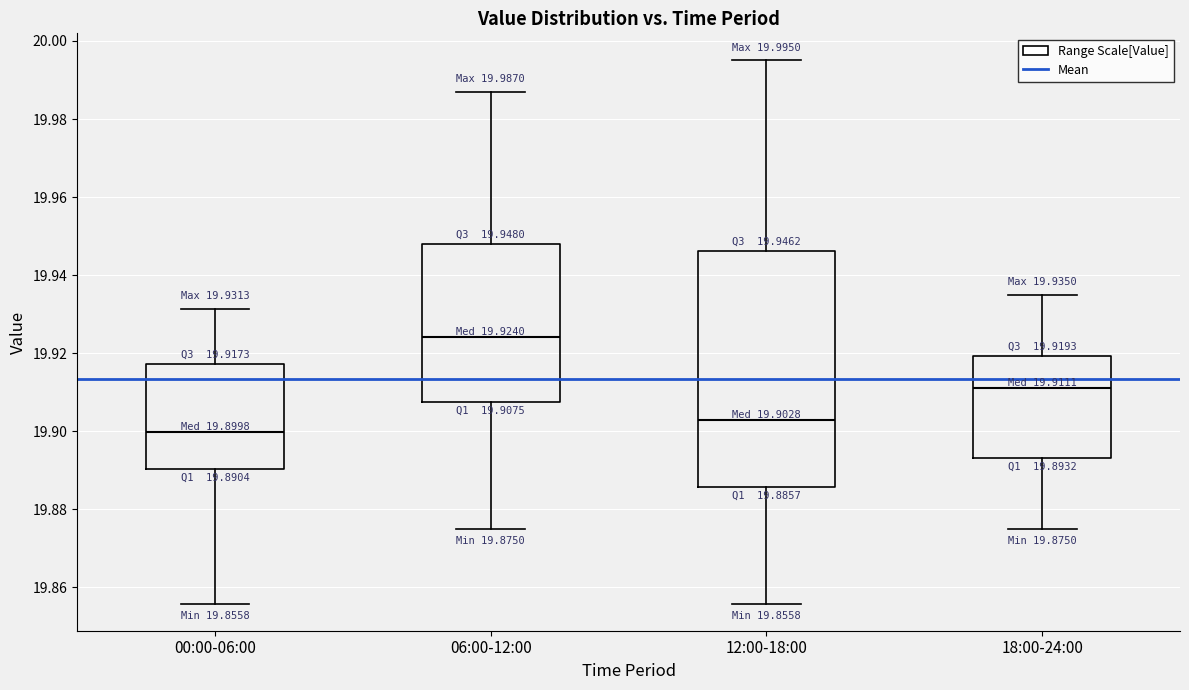

Which box is the tallest, from its lower edge to its upper edge?

12:00-18:00